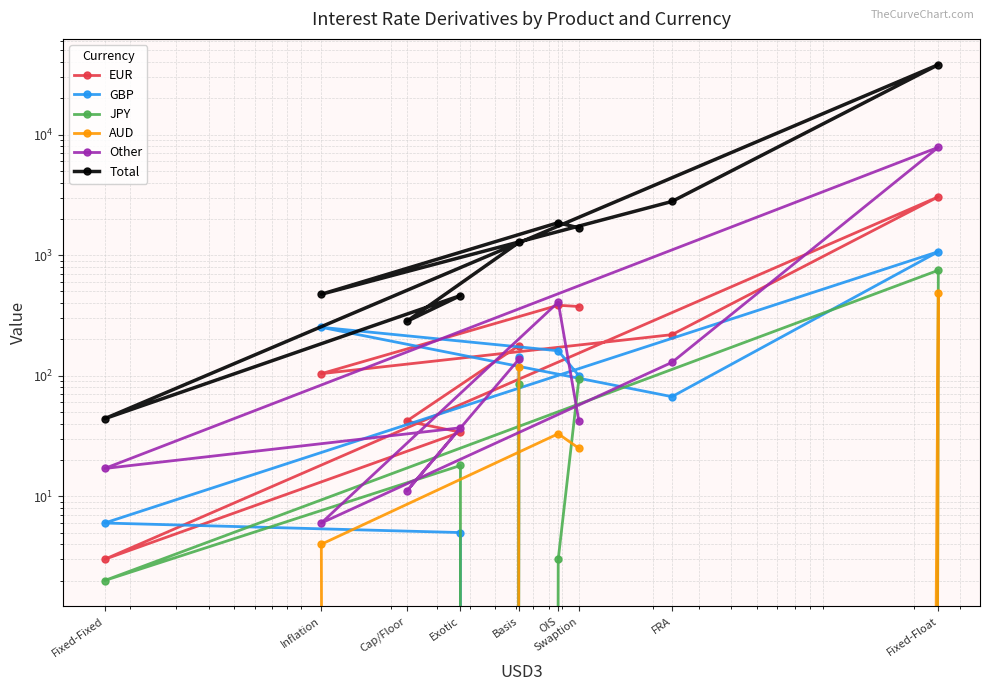

List the series in order of their peak value, highest first.

Total, Other, EUR, GBP, JPY, AUD